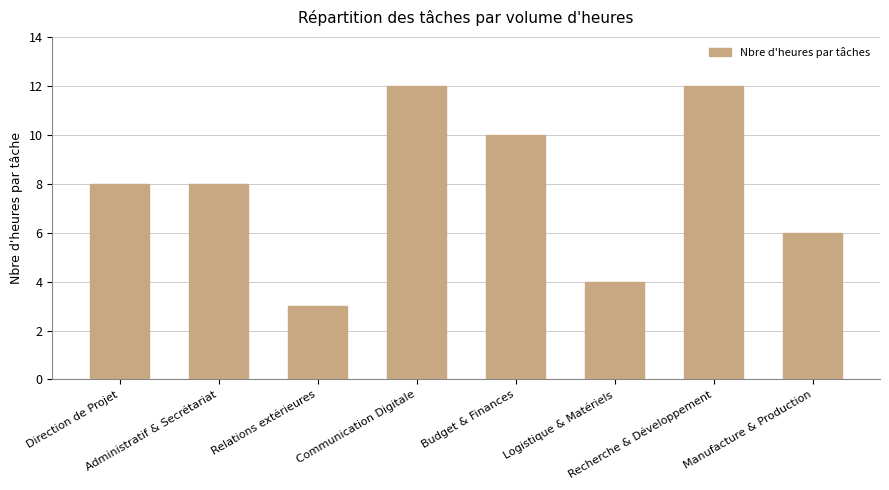

Count the number of categories in the chart.

8